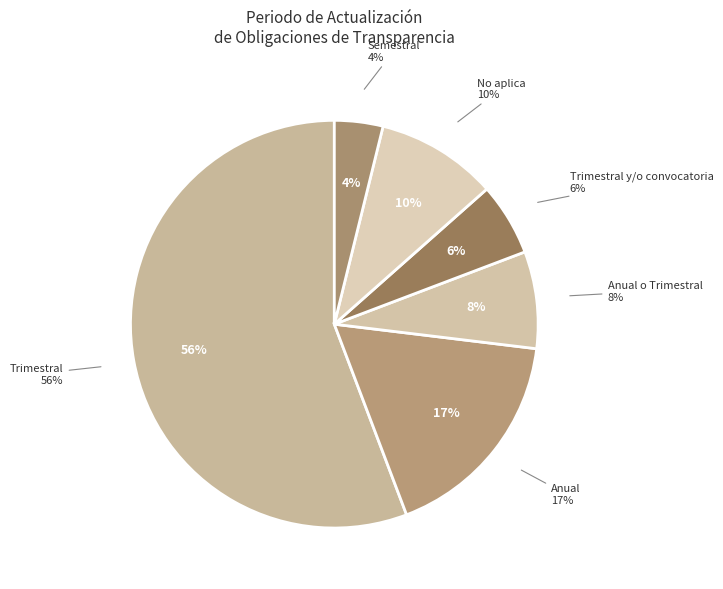

Is the sum of Anual and Anual o Trimestral greater than half?

No